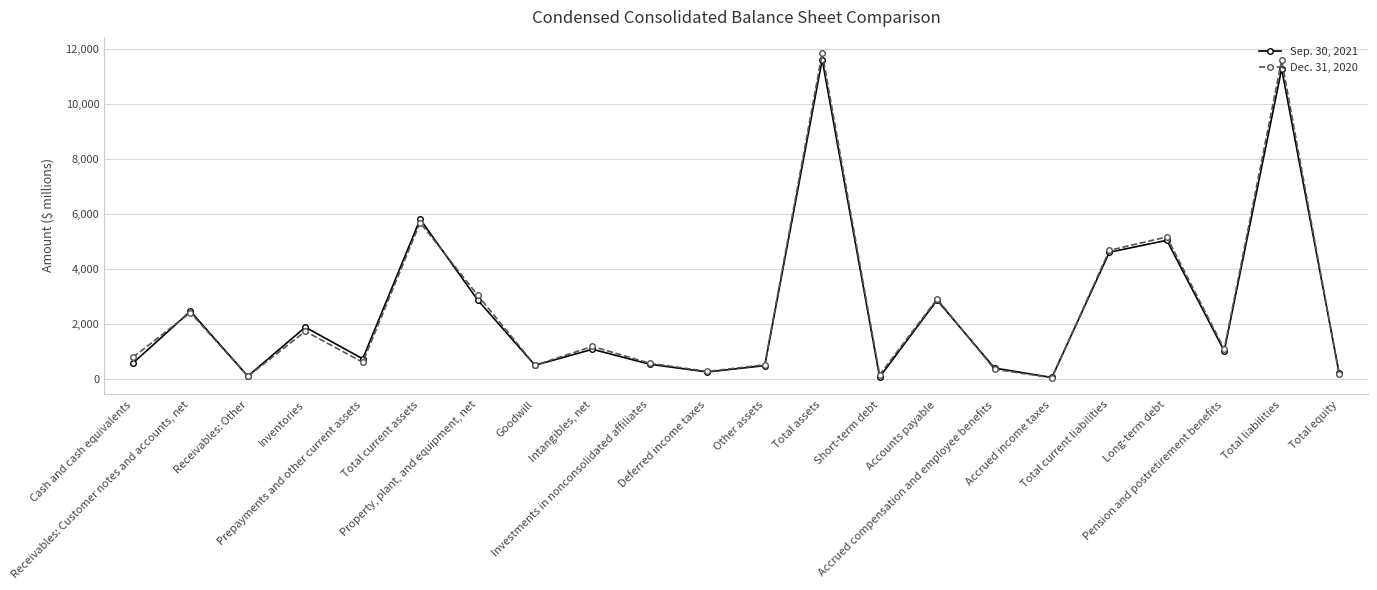

What is the label of the 5th point from the left?

Prepayments and other current assets